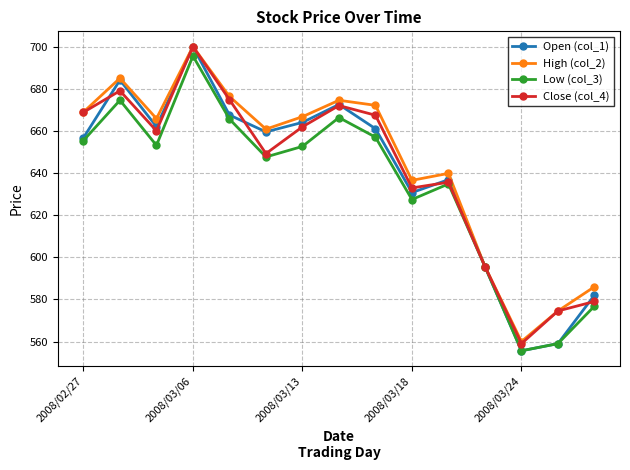

At how many categories does at least one series exceed 619?

11